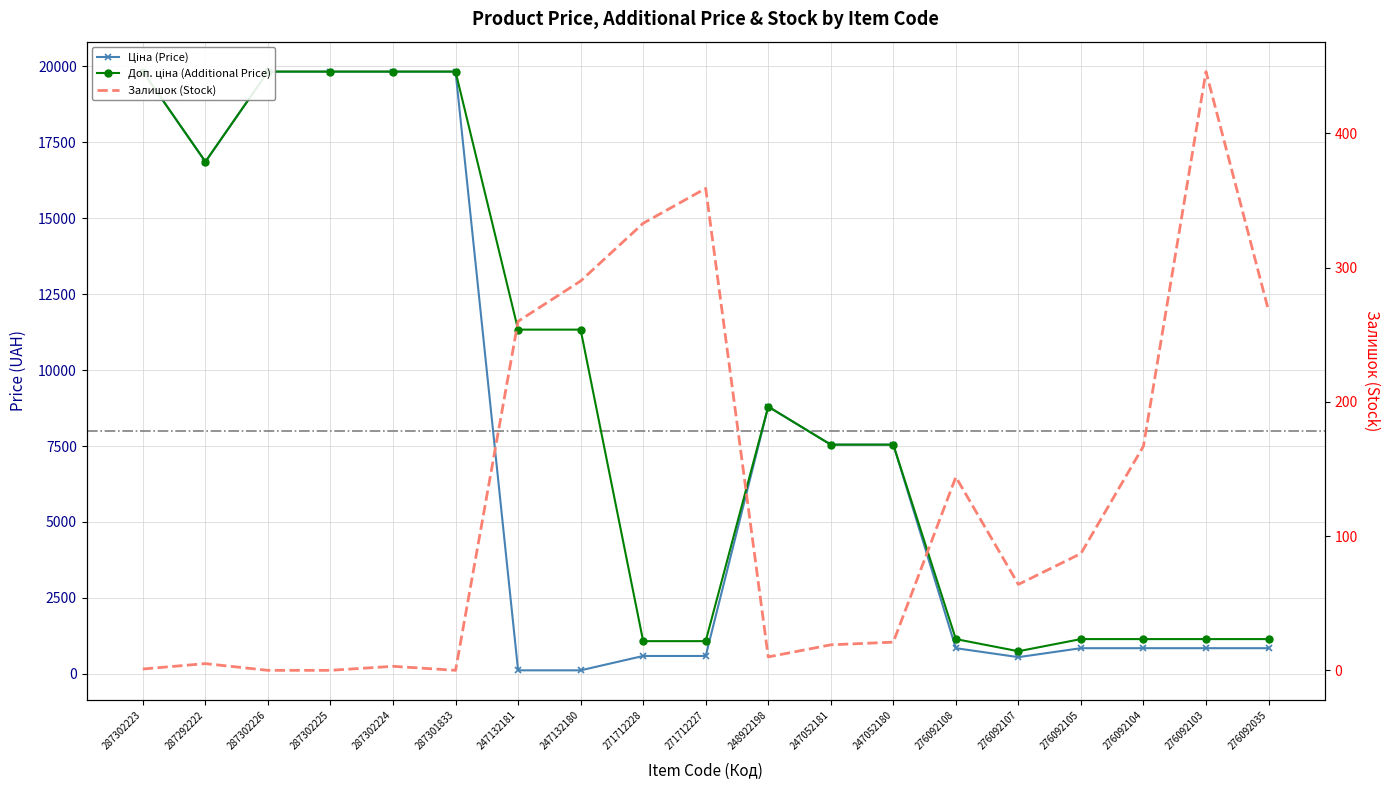

What is the minimum value for Доп. ціна (Additional Price)?

742.0